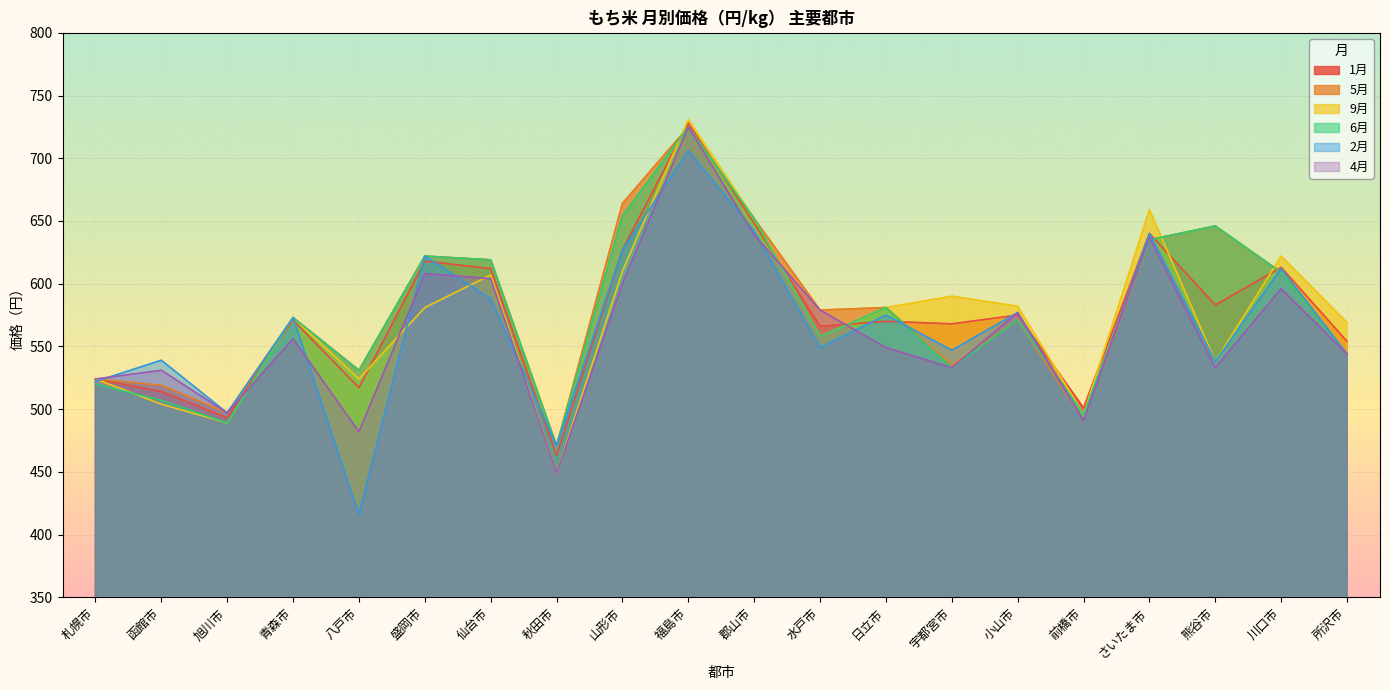

How many times do 1月 and 4月 cross each other?

5